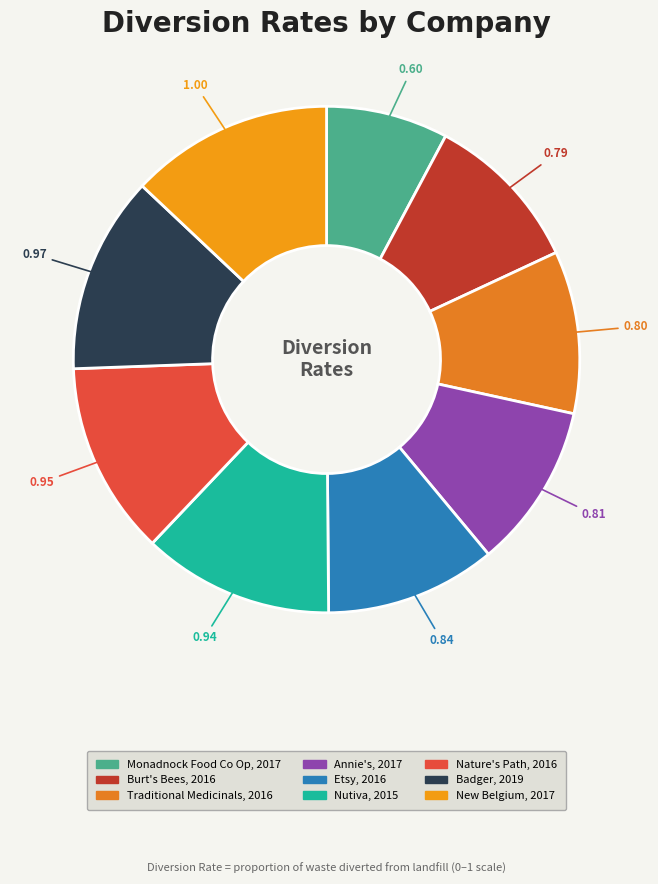

Which has a higher value, Traditional Medicinals, 2016 or New Belgium, 2017?

New Belgium, 2017